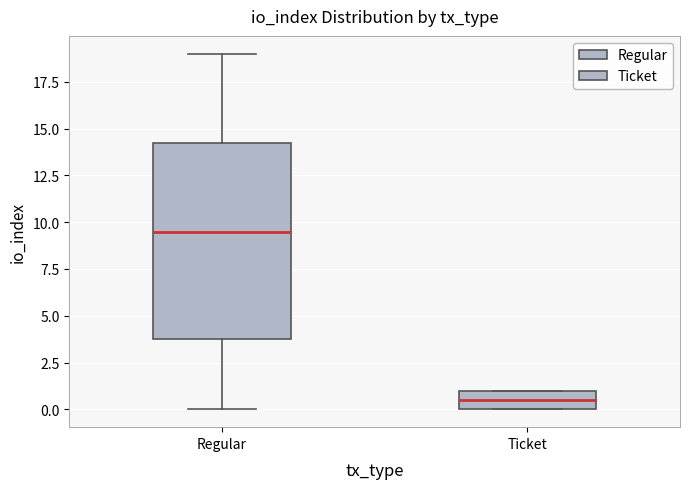

Reading left to right, transcribe this box plot: for each box, give where its median line is, the range the box spans, and where its two whiskers end, as read against the y-axis. The values are not printed on the chart, so give them approximately, as read against the axis.

Regular: median 9.5, box 4.0 to 14.5, whiskers 0.0 to 19.0
Ticket: median 0.5, box 0.0 to 1.0, whiskers 0.0 to 1.0